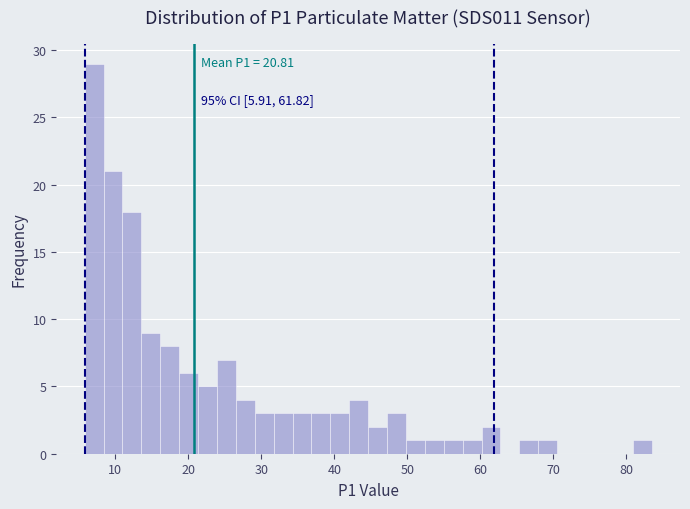

Read against the x-axis, roughly where is the centre of the tallest bar?

7